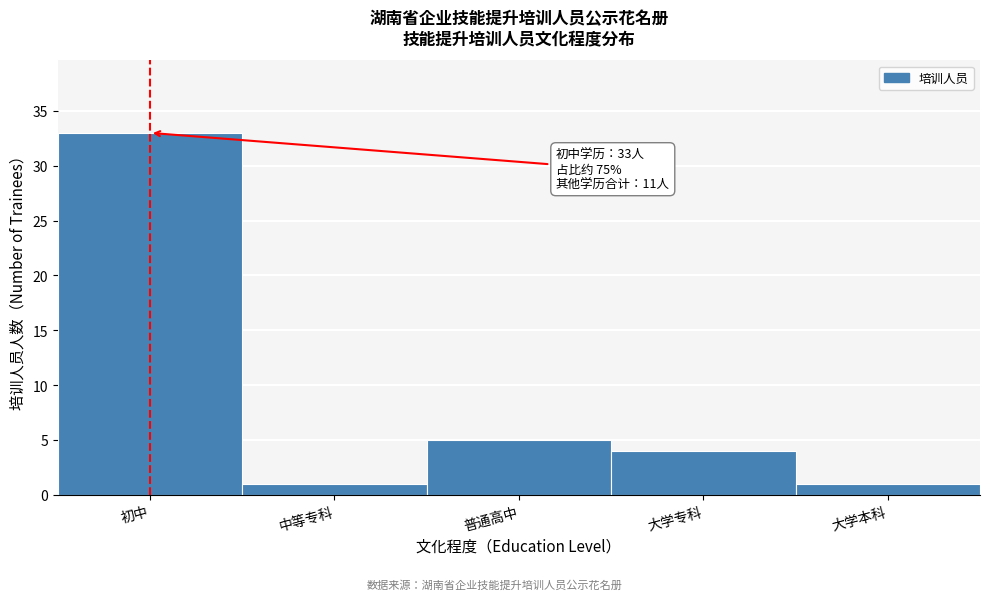

Reading left to right, transcribe all the data shown in this chart.

33	1	5	4	1